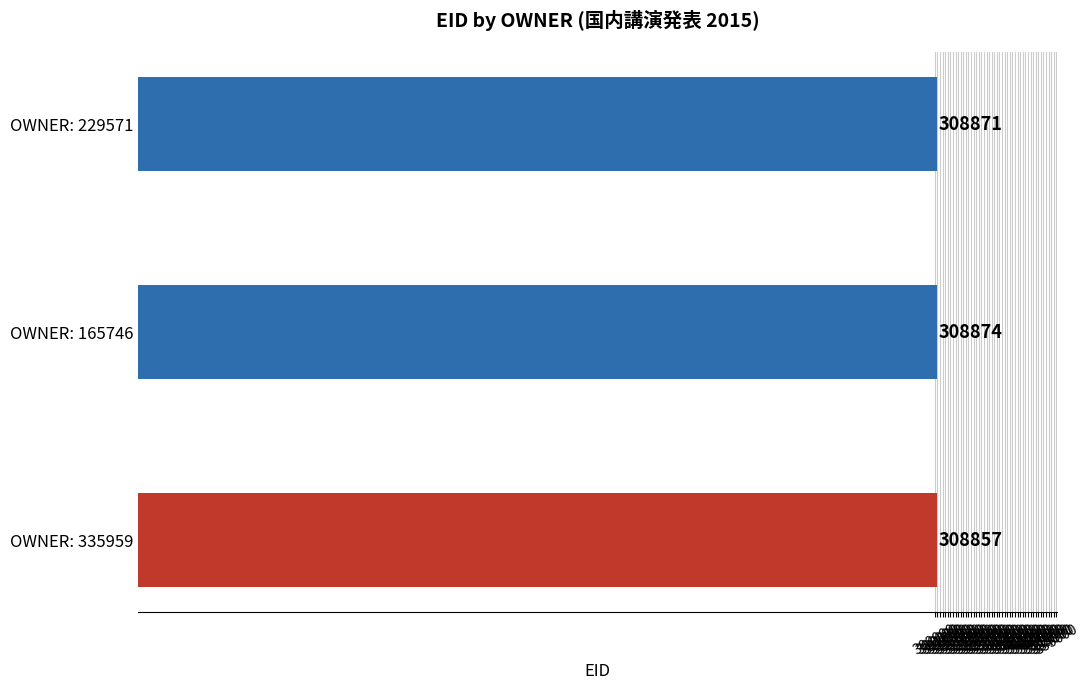

Is it true that the value at OWNER: 335959 is 308857?

True